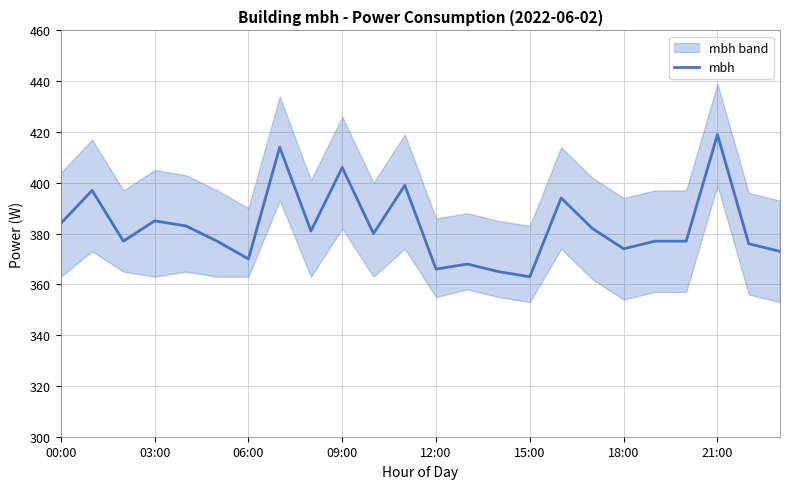

The value of mbh at 21:00 is 211. True or false?

False